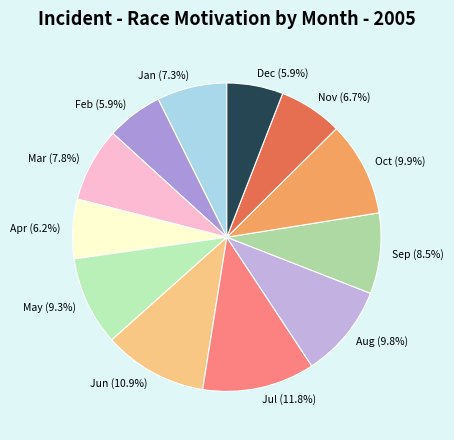

What percentage do Nov and Feb together represent?

12.6%